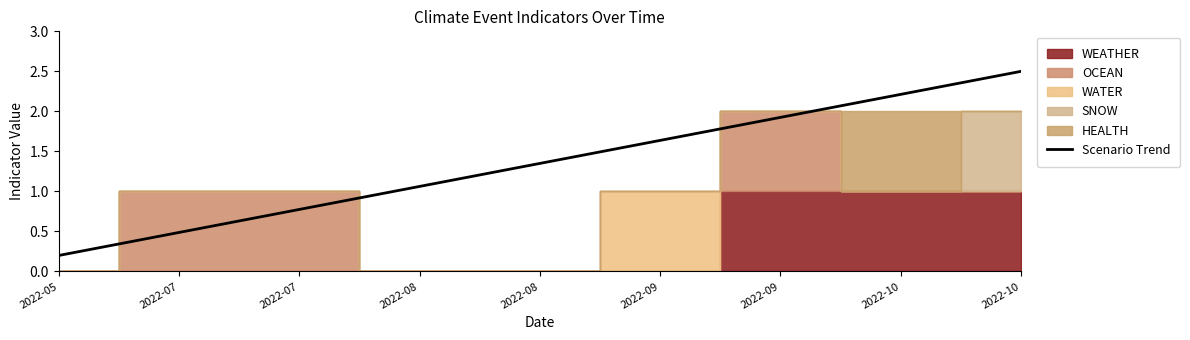

True or false: the data shows 0.8 at 2022-08.

False